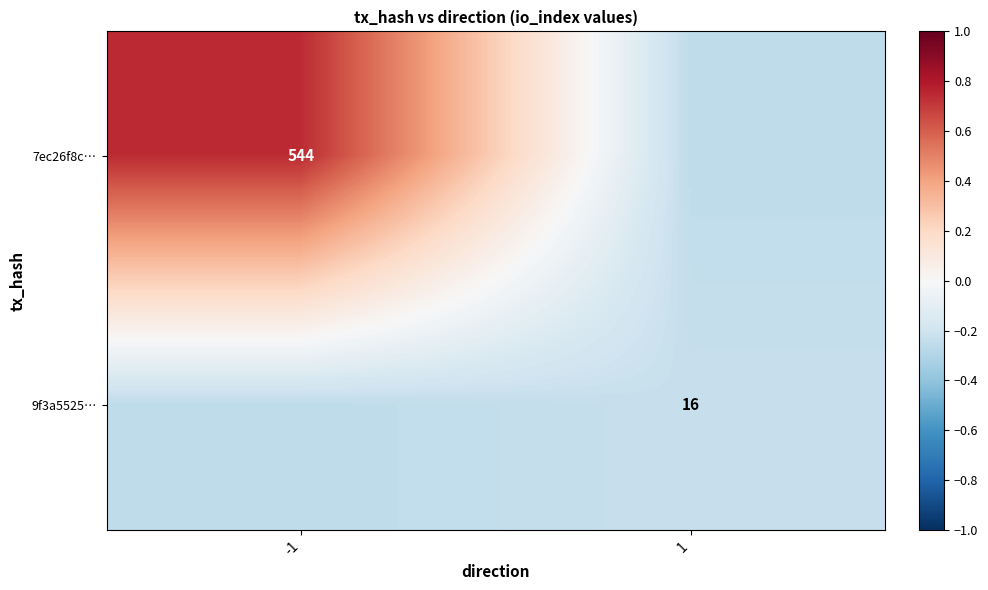

Is the value of 7ec26f8c… at -1 greater than the value of 9f3a5525… at 1?

Yes